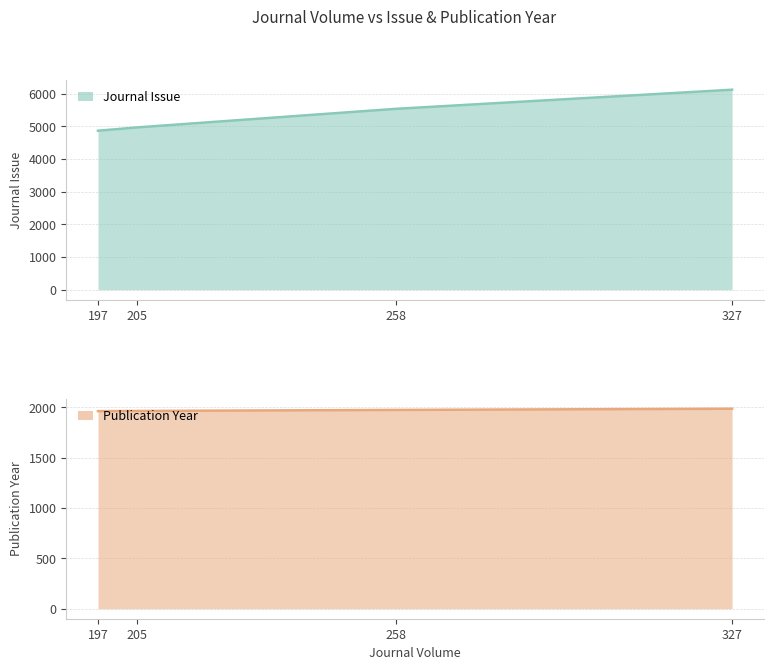

What is the difference between the maximum and minimum values in the Publication Year series?

24